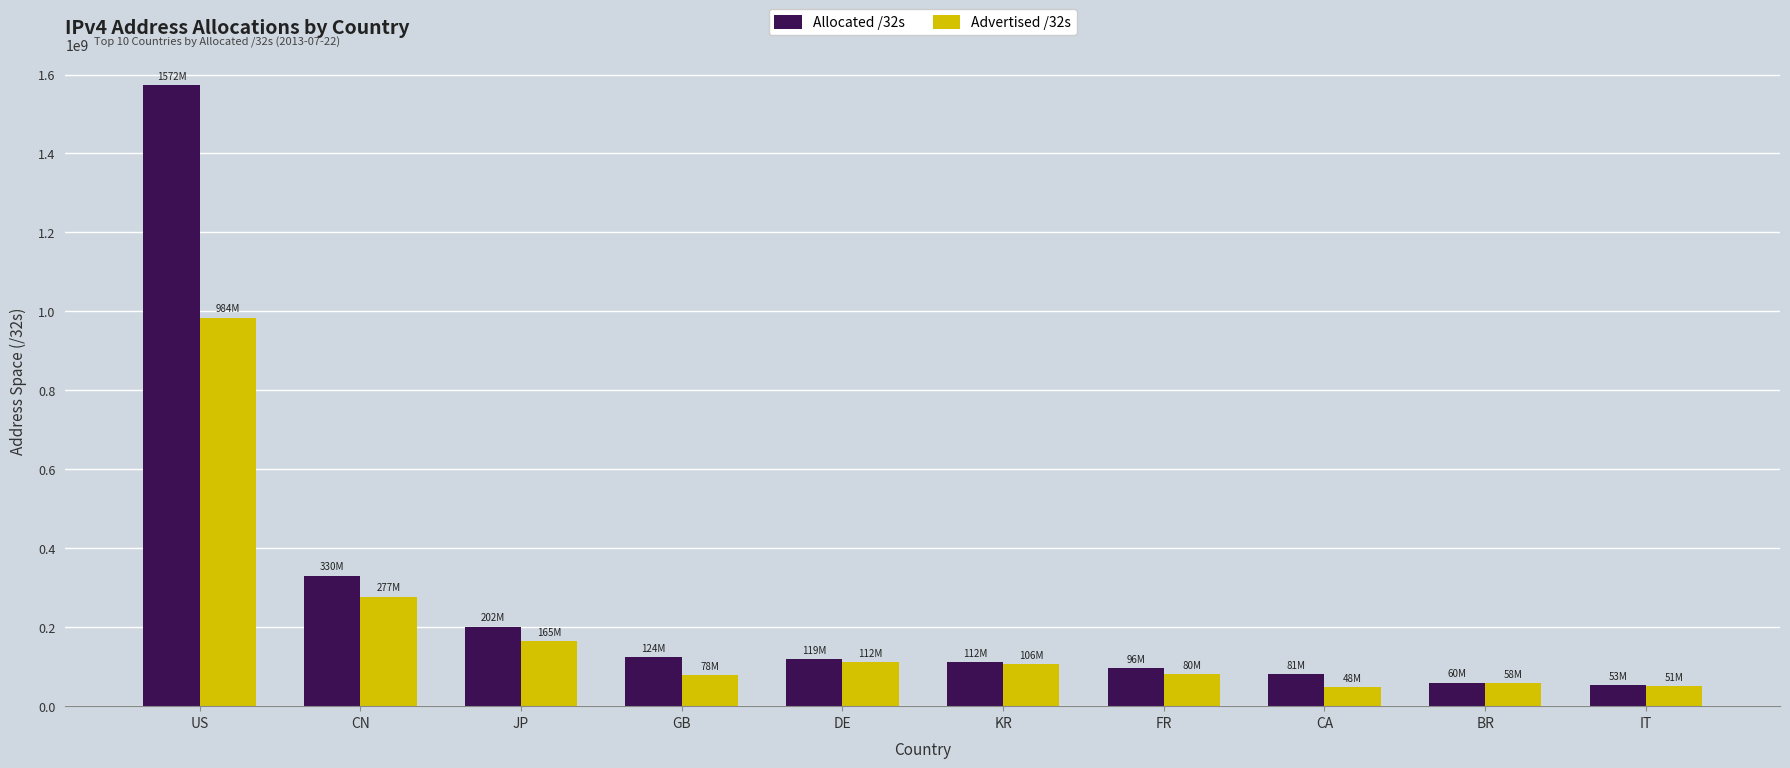

What is the spread (max minus min) of values at FR?

15446288